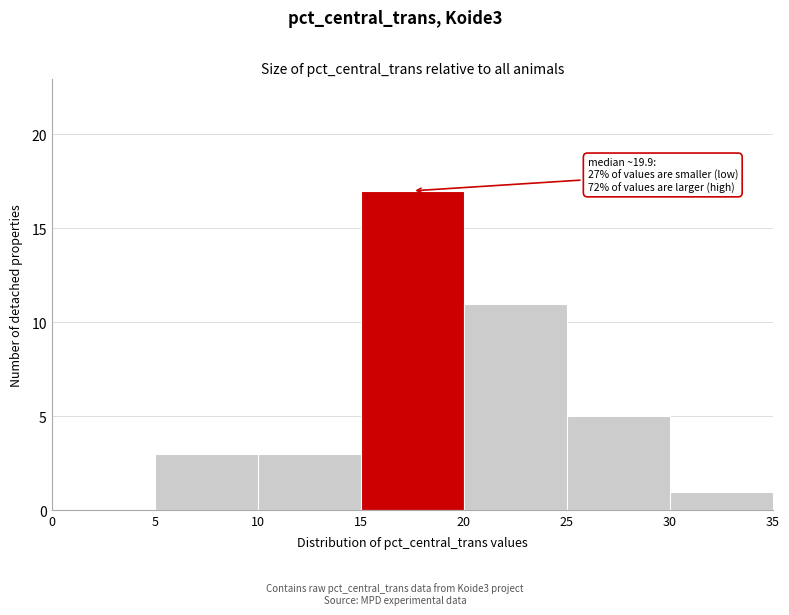

Over which range of the x-axis is the bar tallest?

15 to 20